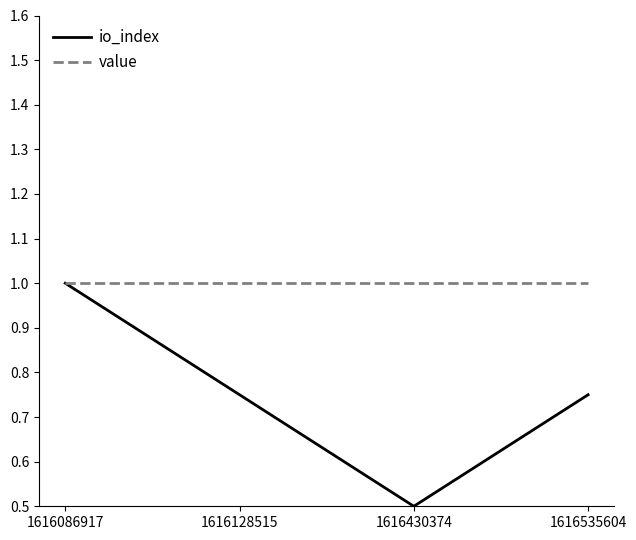

Does the chart have visible grid lines?

No